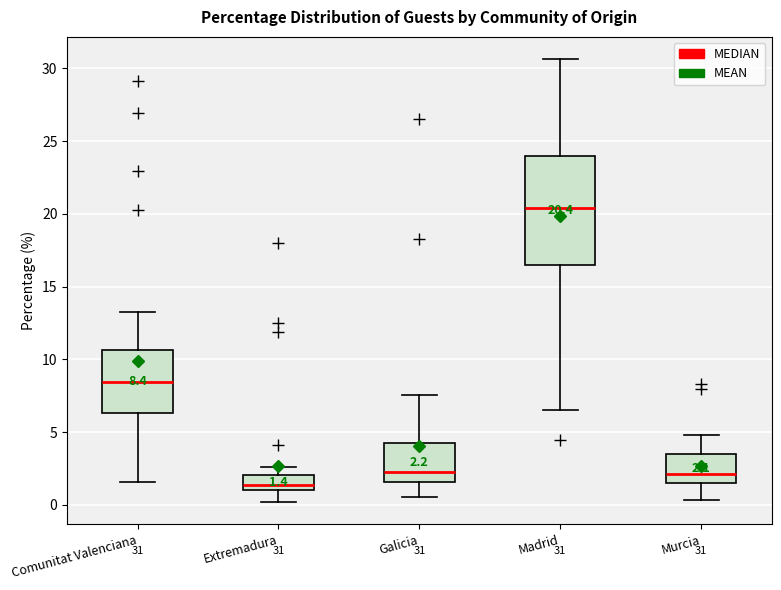

Comparing the boxes themselves (not the whiskers), which one is the tallest?

Madrid